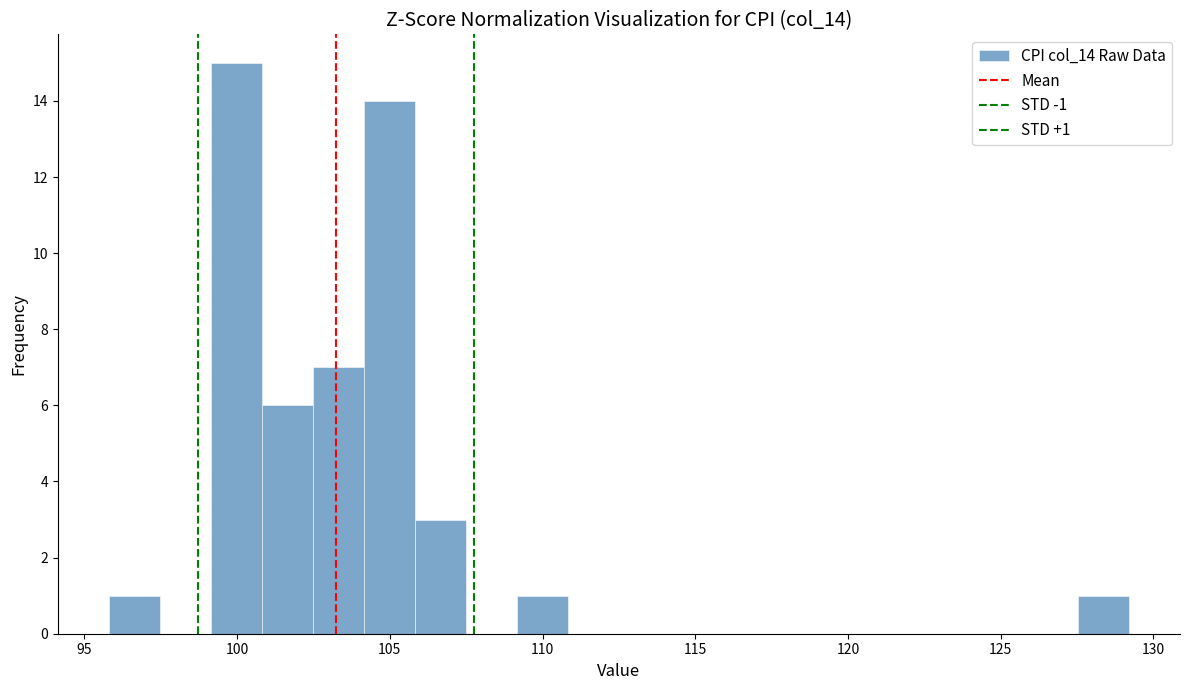

Around what value on the x-axis is the tallest bar? Give the approximate position of its centre, as read against the axis.

100.0